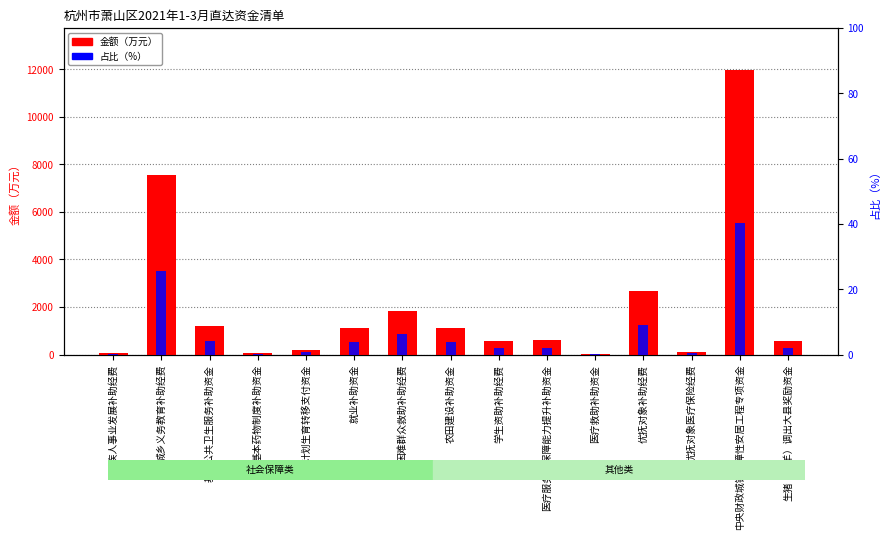

Is the value of 占比（%） at 计划生育转移支付资金 greater than the value of 金额（万元） at 学生资助补助经费?

No